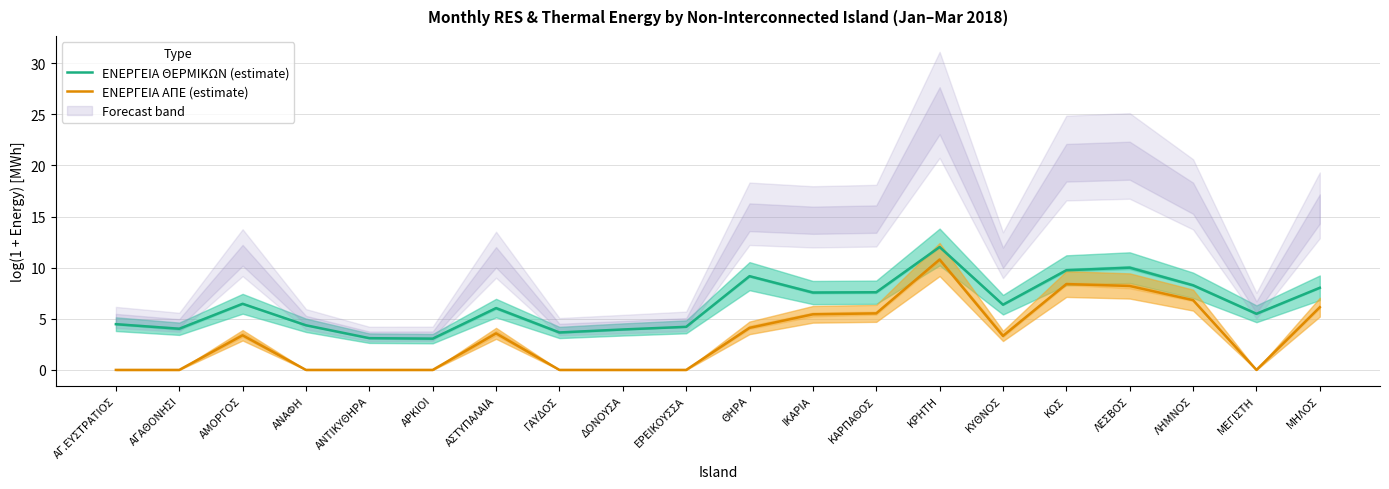

At which category does the chart reach its minimum across all series?

ΑΓ.ΕΥΣΤΡΑΤΙΟΣ